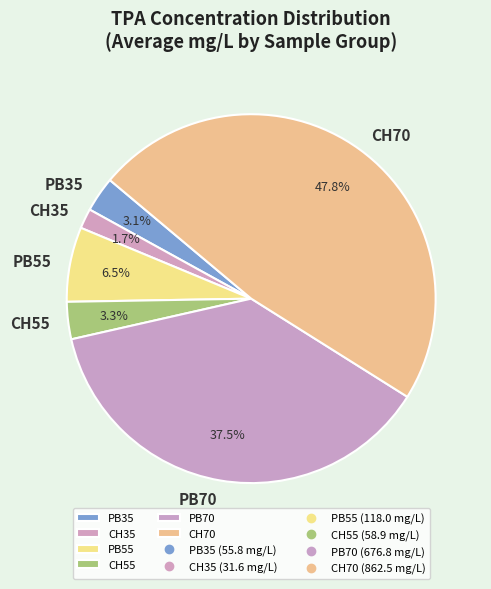

Do CH55 and PB35 together represent more than half of the pie?

No